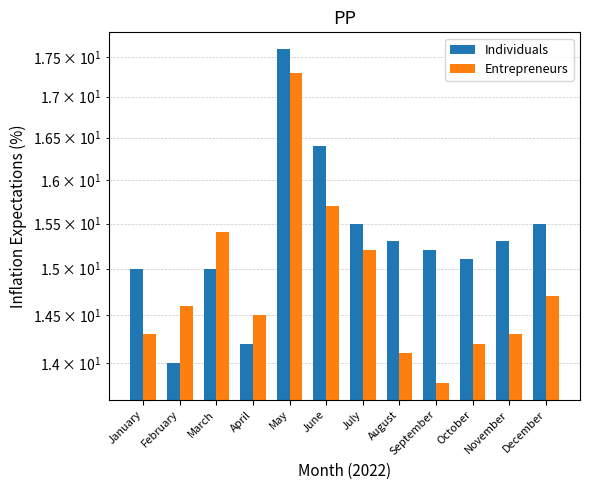

What is the average value of the Entrepreneurs series?

14.8